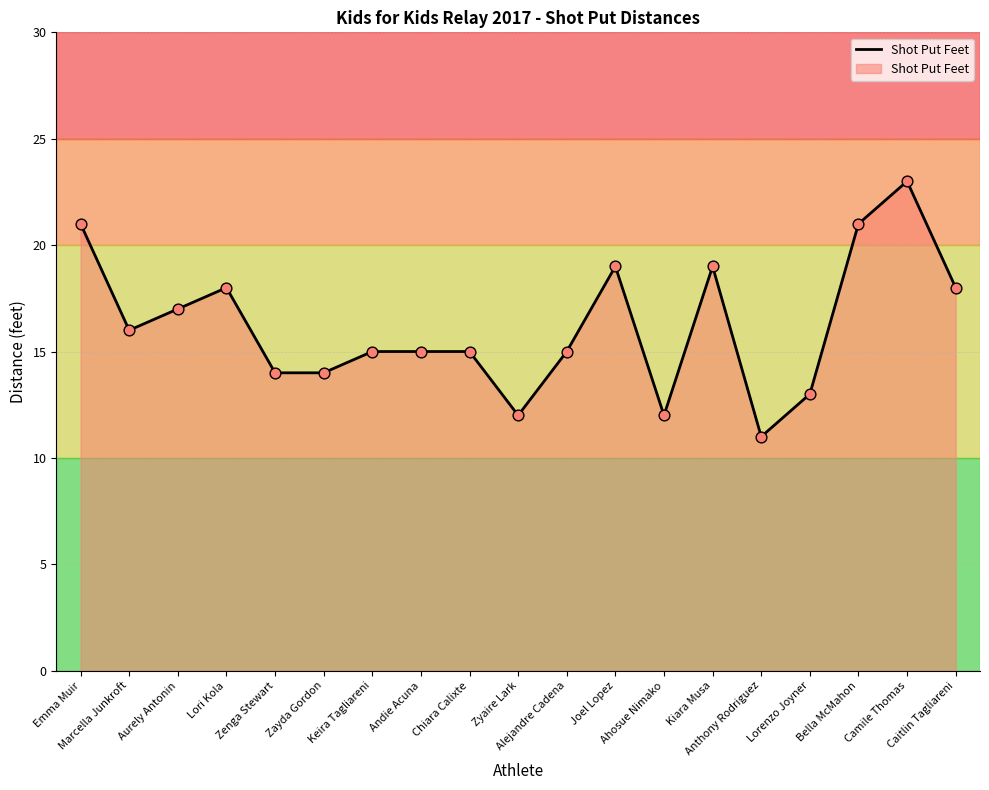

What is the change in value from Chiara Calixte to Joel Lopez?

+4